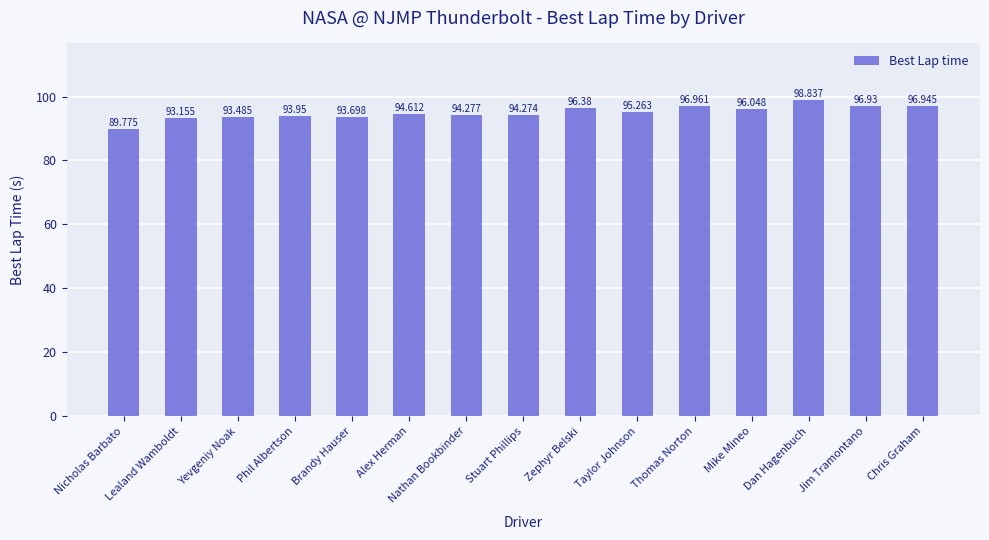

Reading right to left, extract all data points from this chart.

Chris Graham=96.9	Jim Tramontano=96.9	Dan Hagenbuch=98.8	Mike Mineo=96.0	Thomas Norton=97.0	Taylor Johnson=95.3	Zephyr Belski=96.4	Stuart Phillips=94.3	Nathan Bookbinder=94.3	Alex Herman=94.6	Brandy Hauser=93.7	Phil Albertson=94.0	Yevgeniy Noak=93.5	Lealand Wamboldt=93.2	Nicholas Barbato=89.8